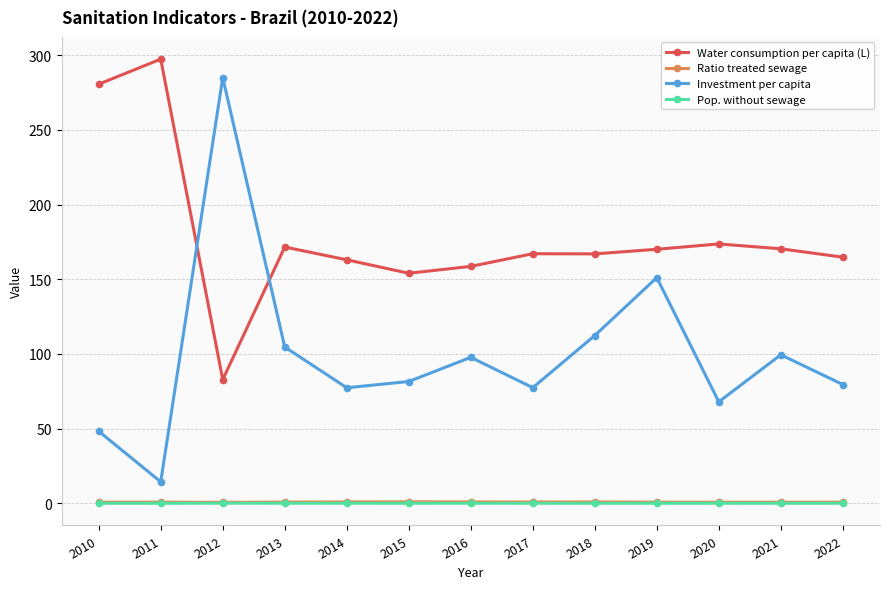

Does the chart display data point markers on the line(s)?

Yes